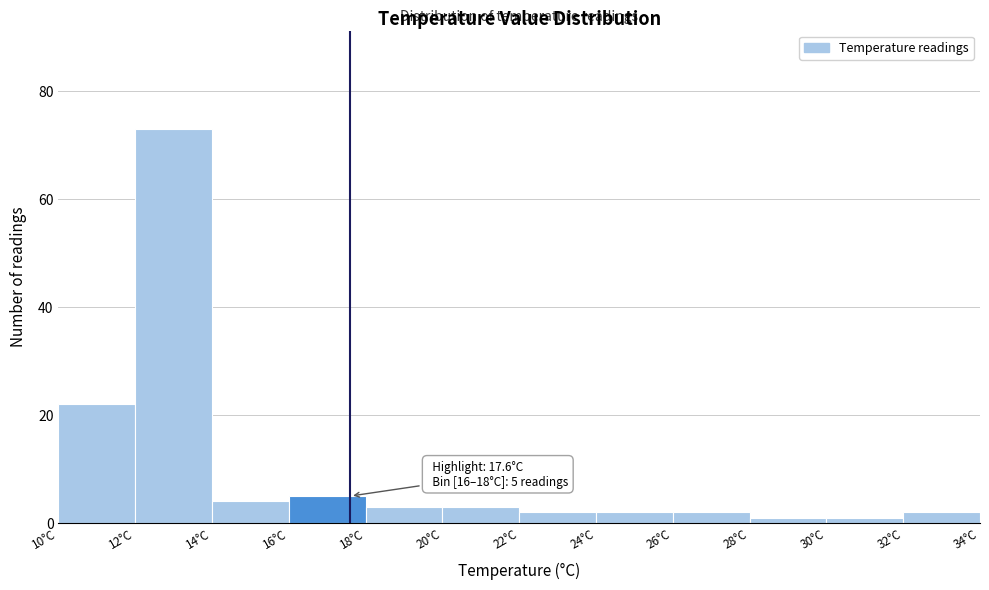

Which range on the x-axis has the tallest bar?

12 to 14